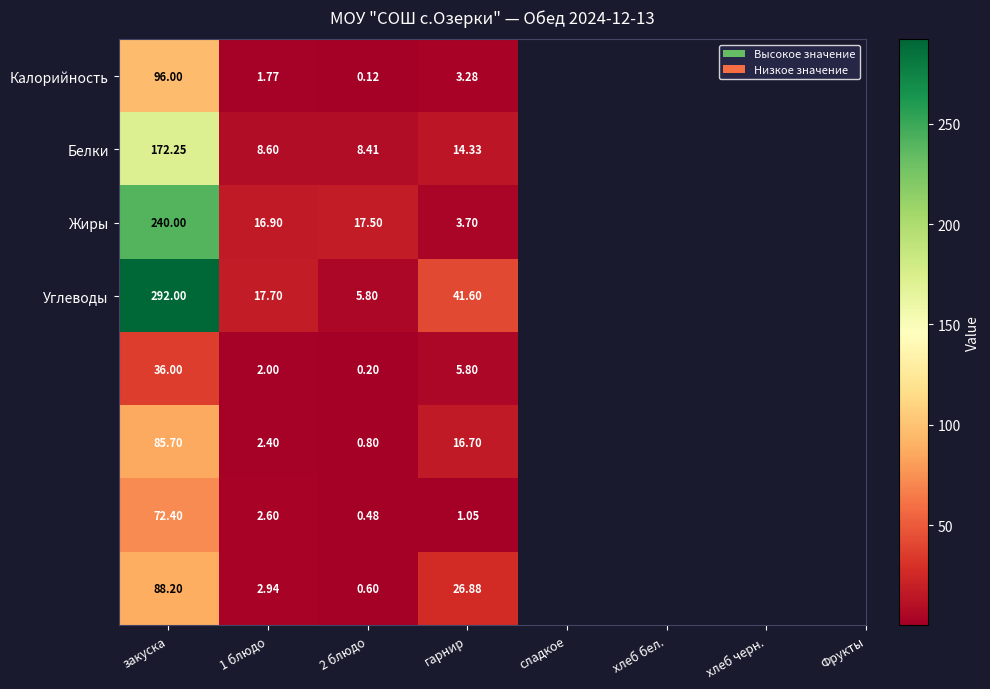

How many series are shown in this chart?

8